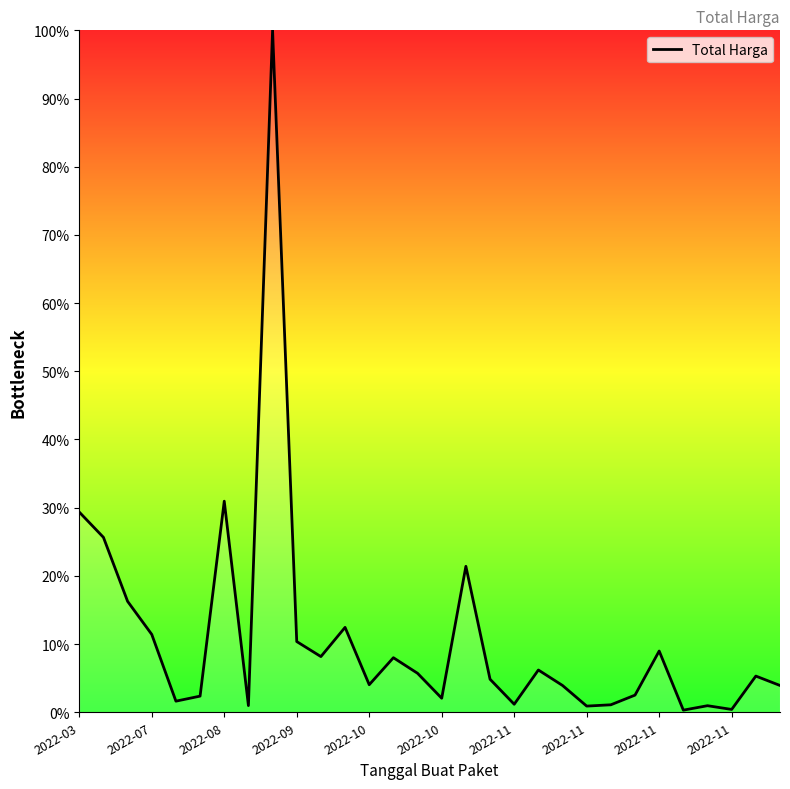

What is the maximum value shown in the chart?

100.0